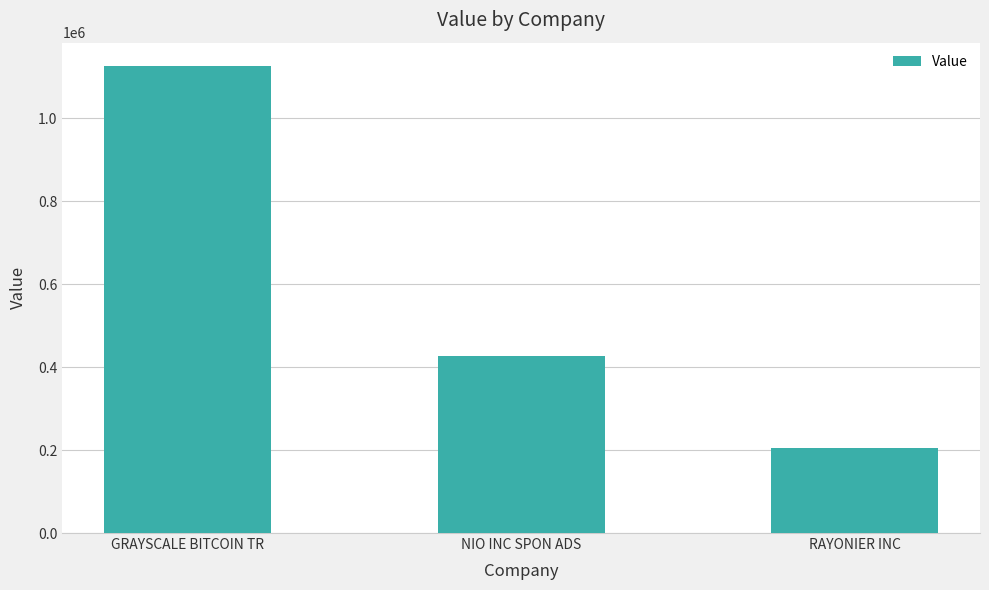

What is the label of the 2nd bar from the right?

NIO INC SPON ADS